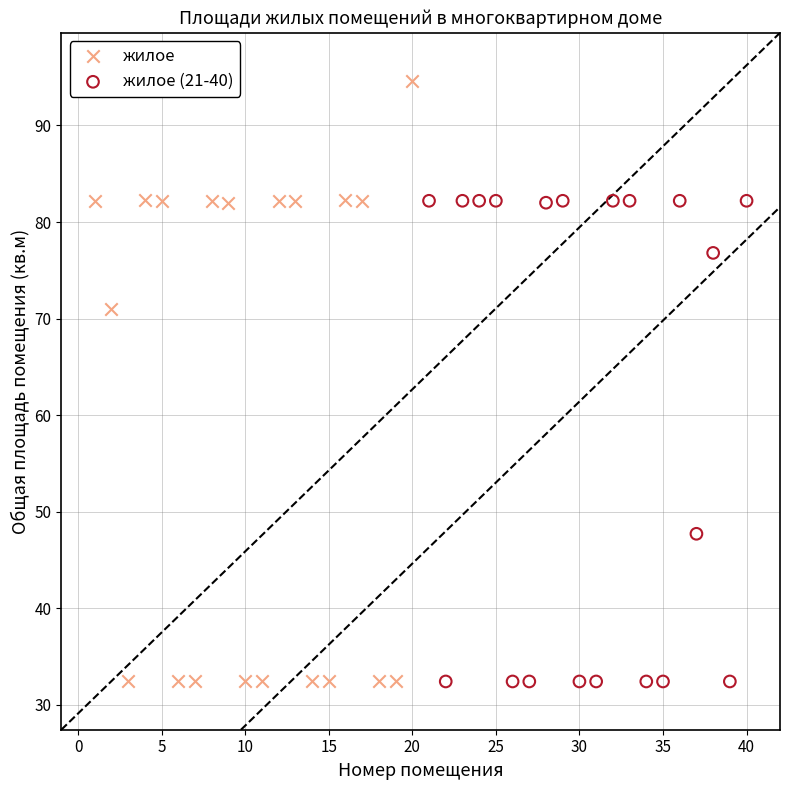

Which series has the largest Y range (max minus min)?

жилое